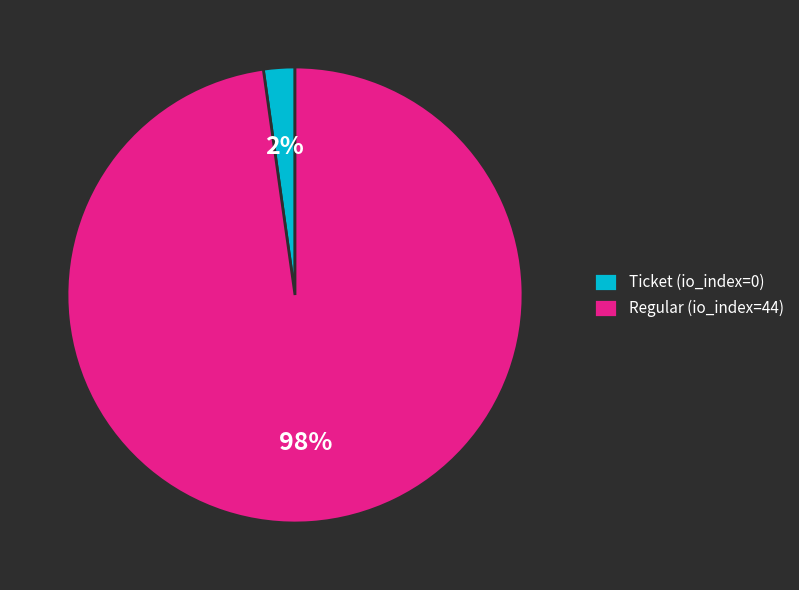

Does Regular (io_index=44) represent more than half of the total?

Yes